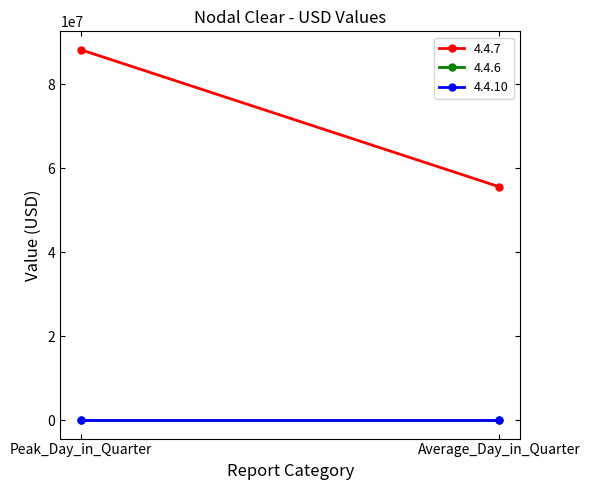

Is the value of 4.4.10 at Peak_Day_in_Quarter greater than the value of 4.4.6 at Peak_Day_in_Quarter?

No